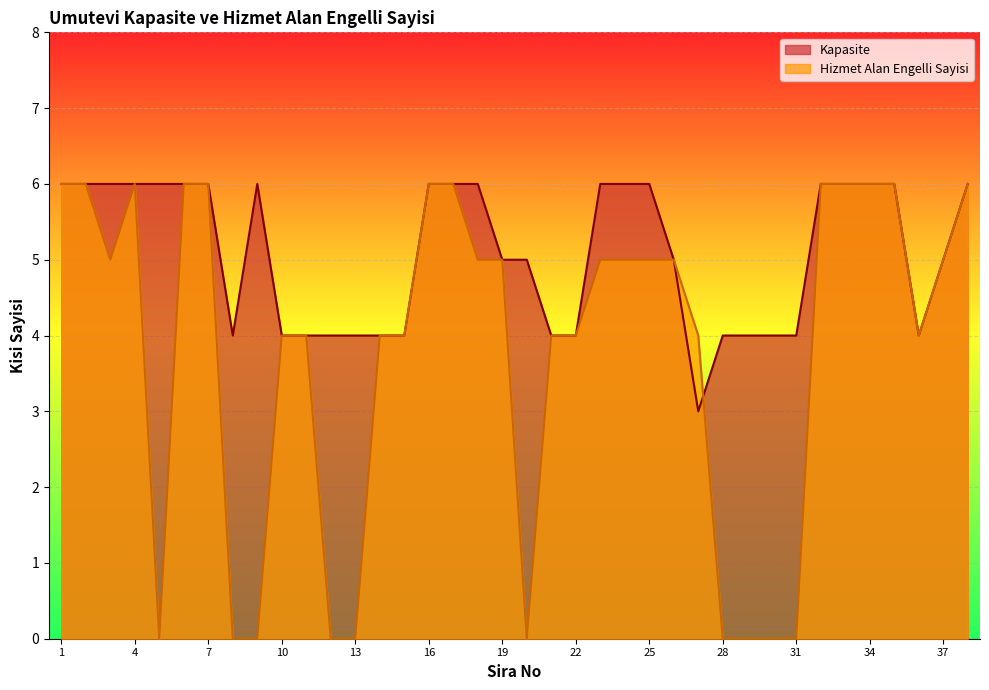

What is the greatest value displayed?

6